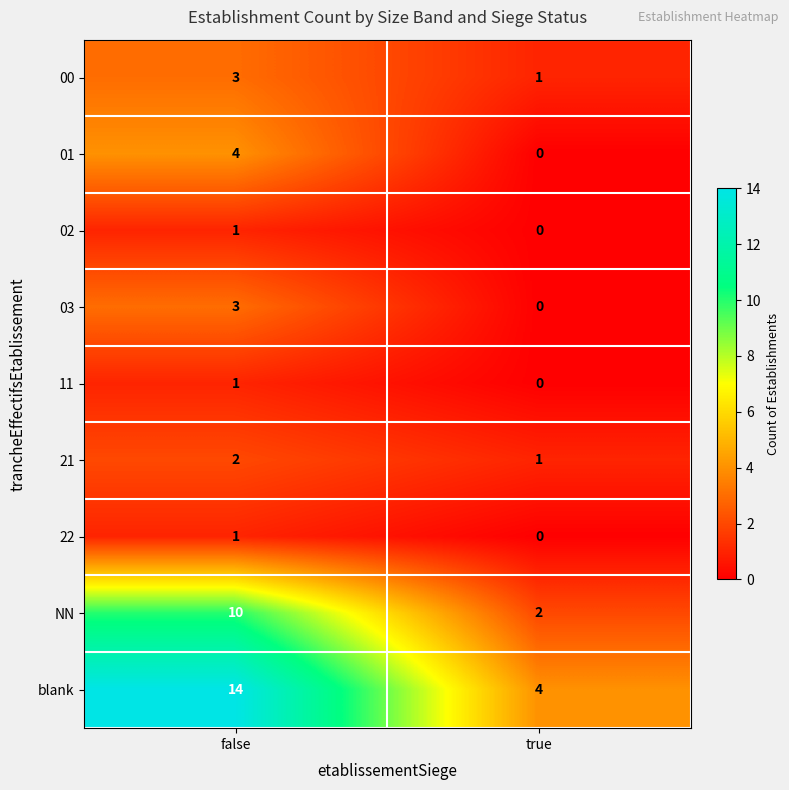

Reading left to right, transcribe all the data shown in this chart.

00: false=3	true=1
01: false=4	true=0
02: false=1	true=0
03: false=3	true=0
11: false=1	true=0
21: false=2	true=1
22: false=1	true=0
NN: false=10	true=2
blank: false=14	true=4